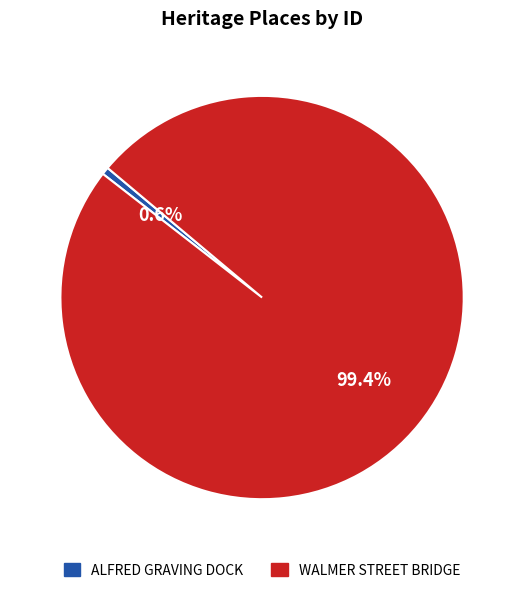

To the nearest percent, what percentage of the pie is ALFRED GRAVING DOCK?

1%